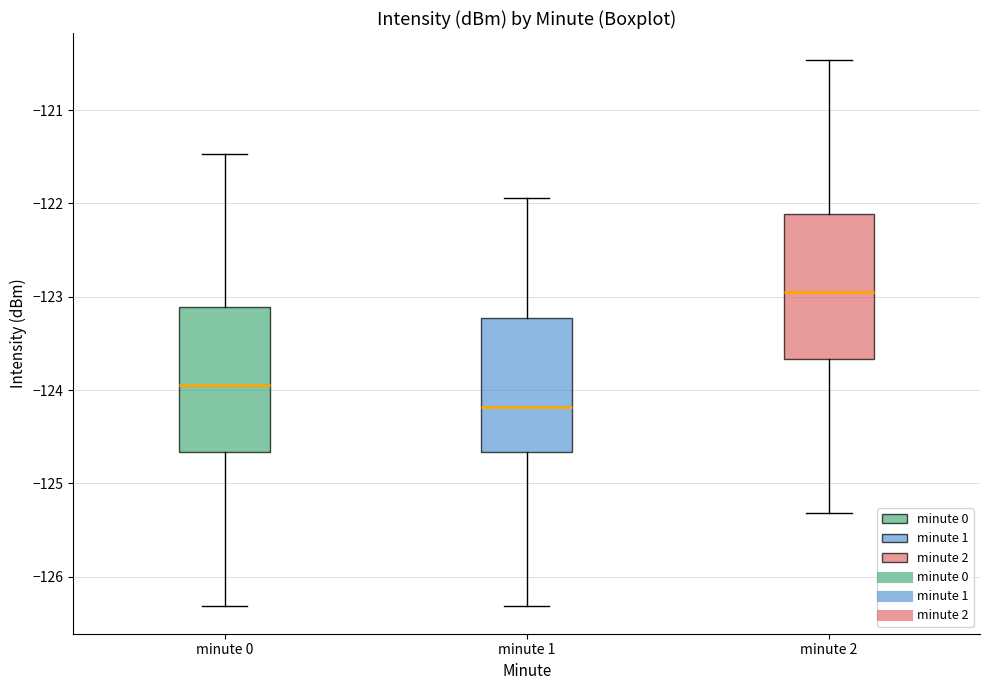

Reading left to right, transcribe this box plot: for each box, give where its median line is, the range the box spans, and where its two whiskers end, as read against the y-axis. The values are not printed on the chart, so give them approximately, as read against the axis.

minute 0: median -123.9, box -124.7 to -123.1, whiskers -126.3 to -121.5
minute 1: median -124.2, box -124.7 to -123.2, whiskers -126.3 to -121.9
minute 2: median -122.9, box -123.7 to -122.1, whiskers -125.3 to -120.5